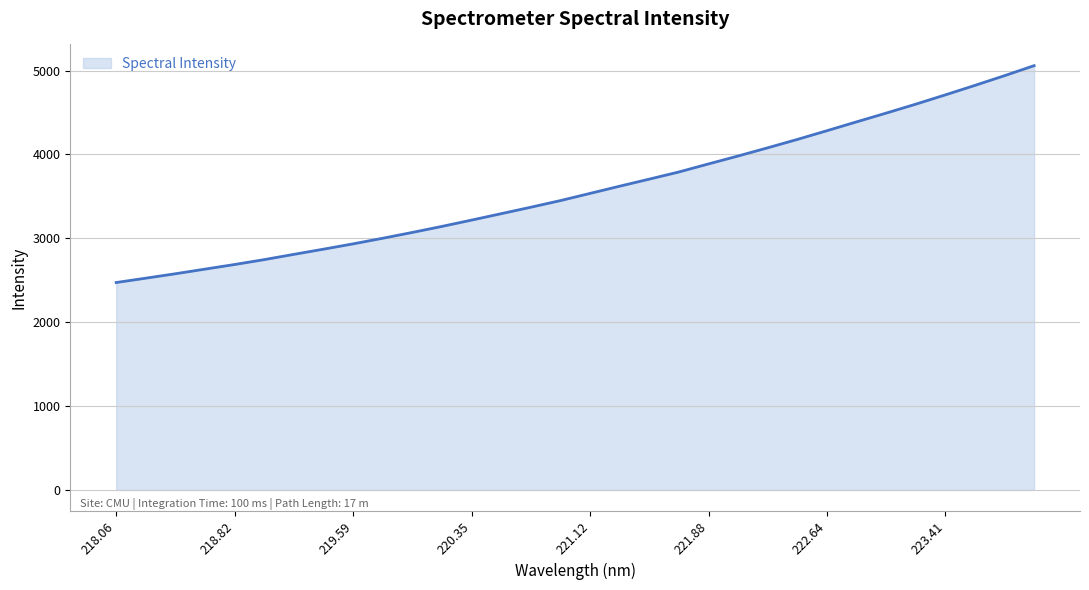

Reading left to right, transcribe all the data shown in this chart.

2473.1	2525.2	2577.8	2633.1	2688.2	2746.5	2809.3	2871.2	2934.6	3001.5	3070.8	3142.8	3218.0	3294.5	3371.5	3450.6	3536.3	3622.2	3706.4	3791.7	3887.8	3982.2	4079.9	4179.6	4283.6	4388.9	4493.3	4599.8	4710.6	4823.6	4939.4	5058.8